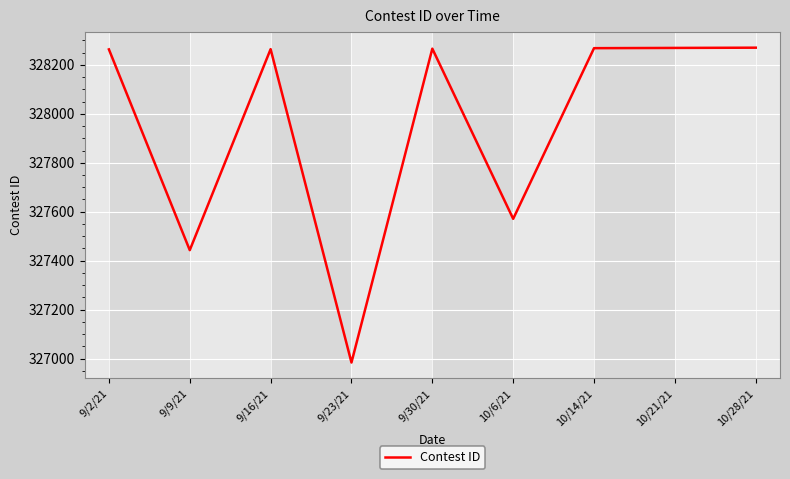

True or false: there are more than 0 points higher than both neighbors.

True